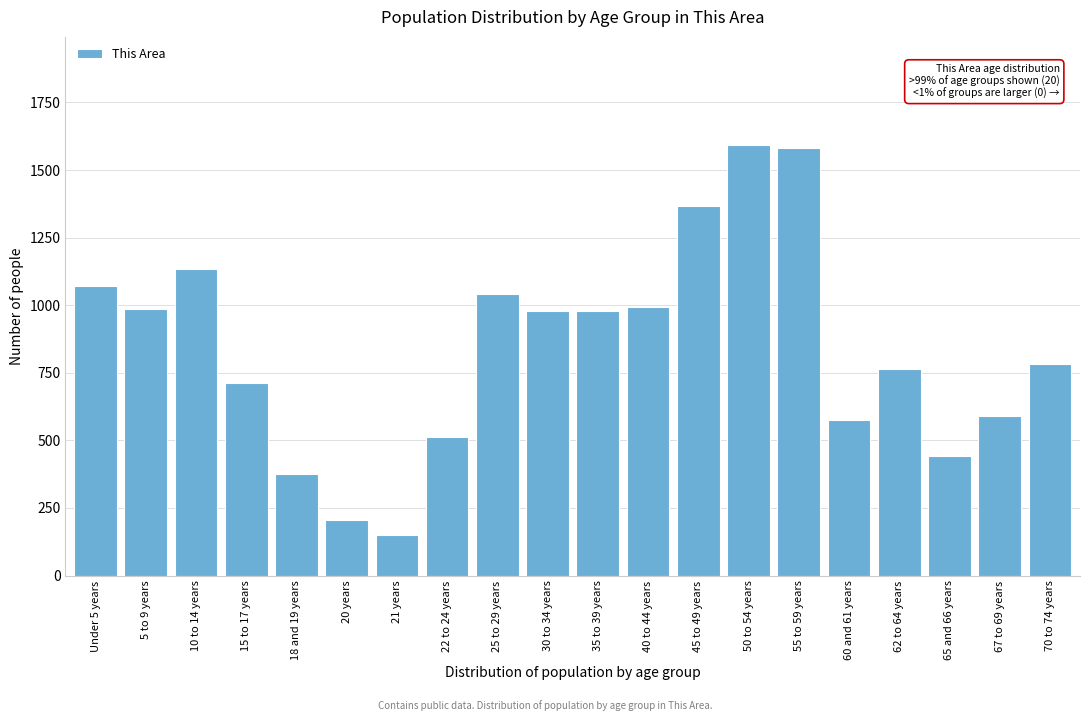

What is the average value?

841